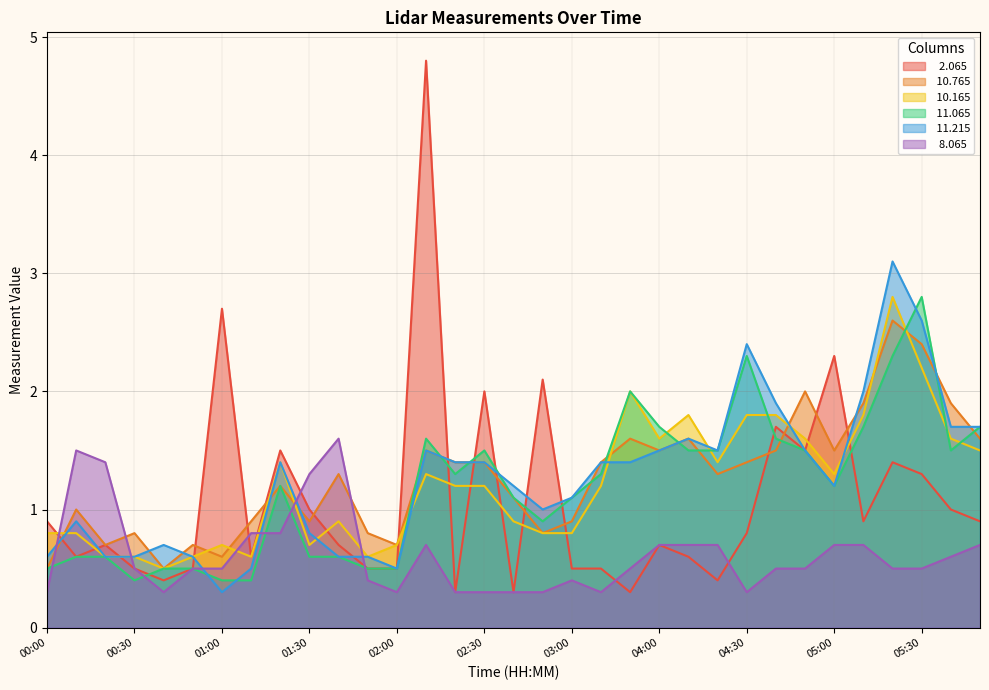

What is the total value across all series at 03:00?

4.8